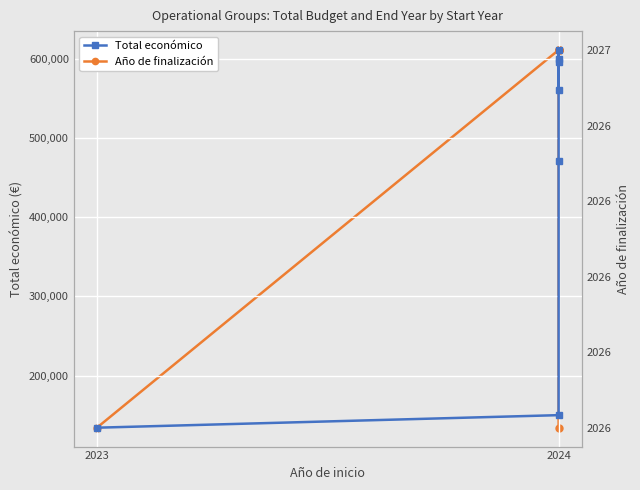

What is the value of the Total económico point at the 3rd from the left?

470675